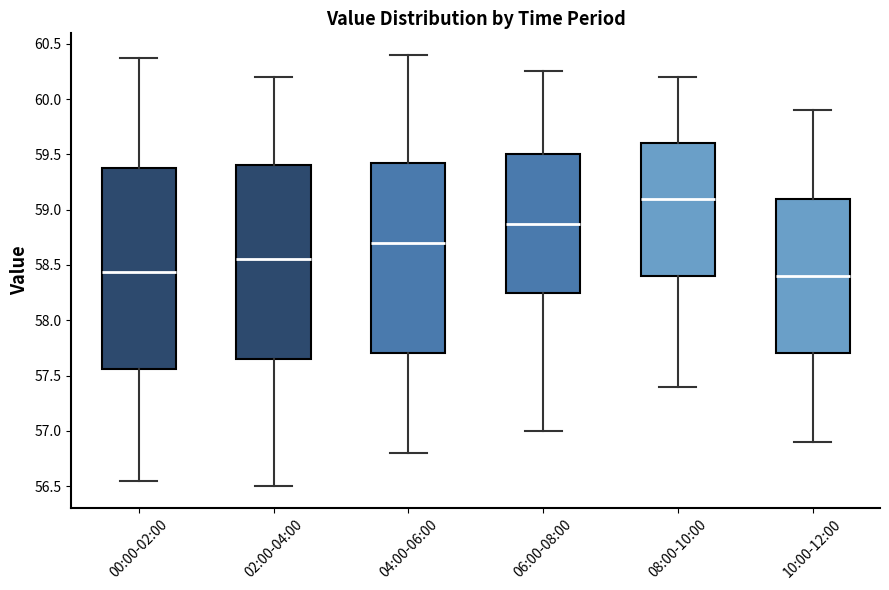

Where is the upper edge of the box for 04:00-06:00 on the y-axis? The values are not printed on the chart, so give them approximately, as read against the axis.

59.45